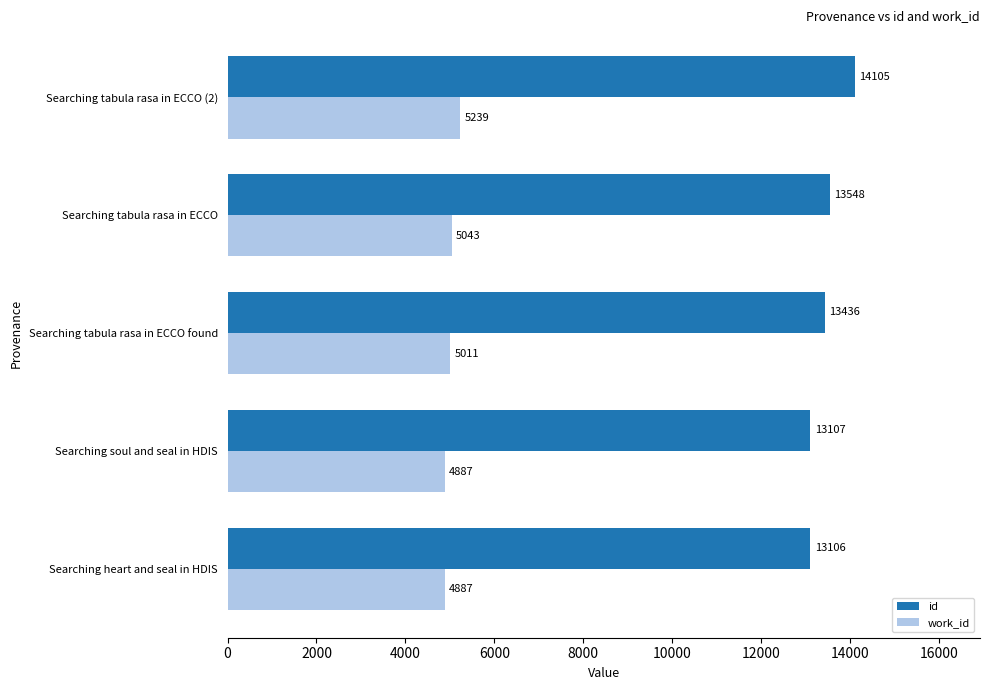

How many data points does each series have?

5